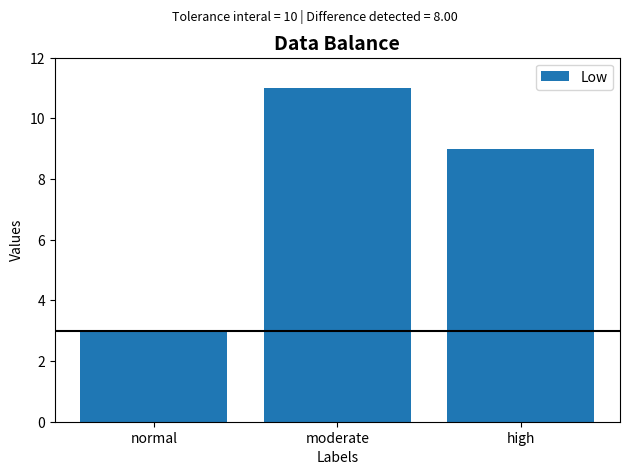

What is the ratio of the value at moderate to the value at high?

1.2